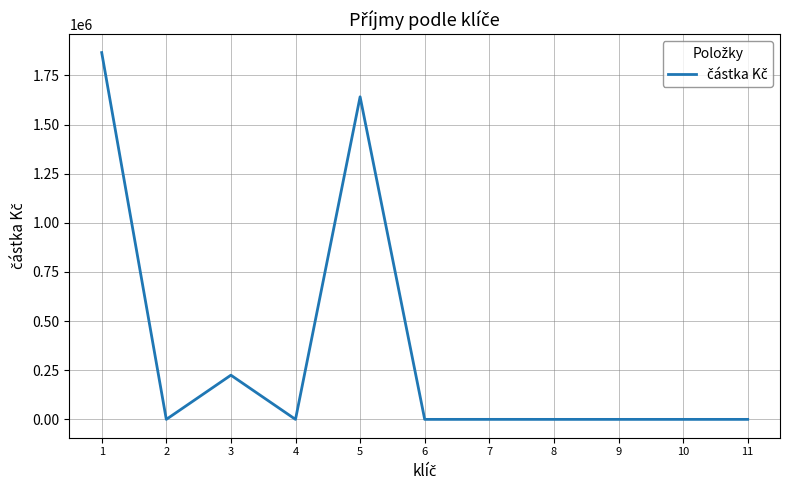

True or false: the data shows 0.0 at 10.

True